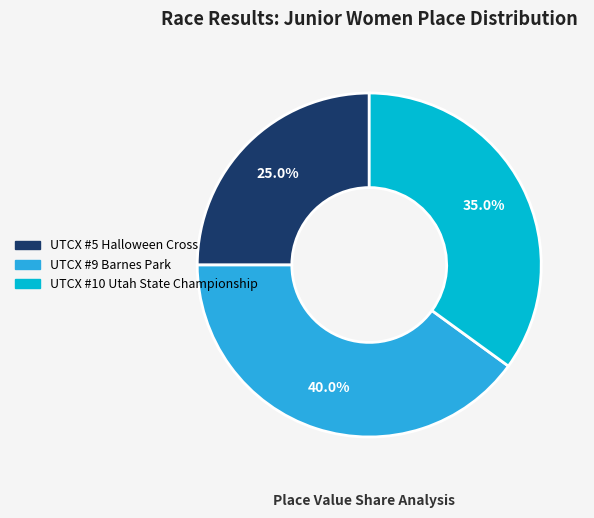

Rank the categories by value from lowest to highest.

UTCX #5 Halloween Cross, UTCX #10 Utah State Championship, UTCX #9 Barnes Park